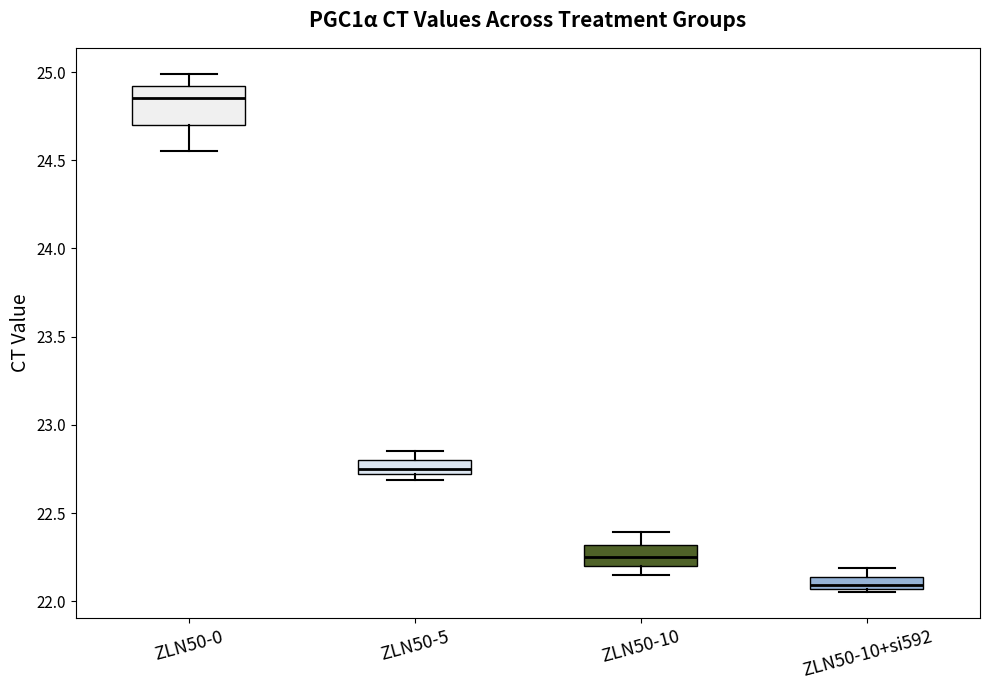

Where is the lower edge of the box for ZLN50-5 on the y-axis? The values are not printed on the chart, so give them approximately, as read against the axis.

22.70